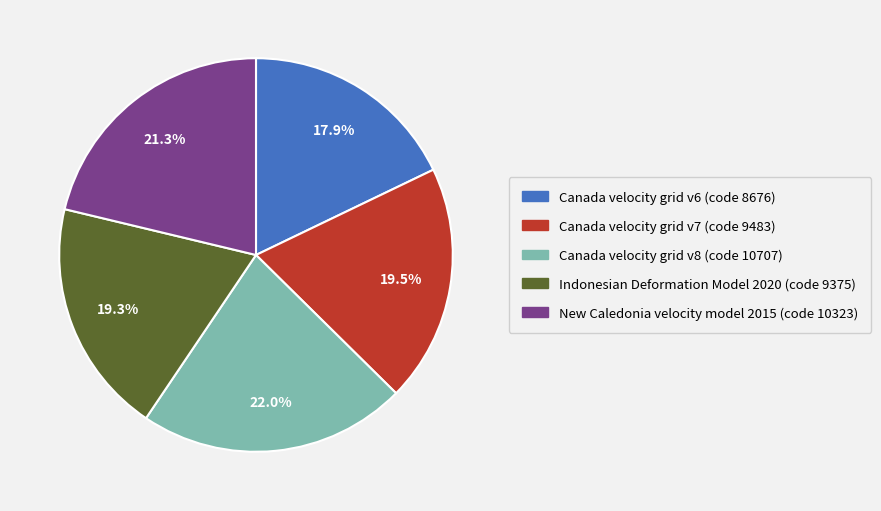

To the nearest percent, what is the average slice percentage?

20%